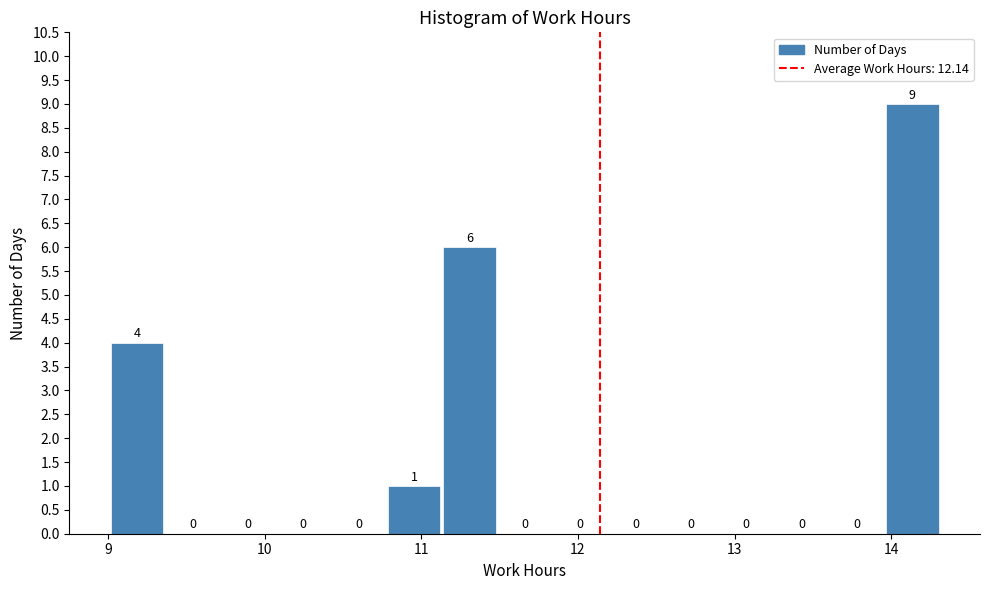

Around what value on the x-axis is the tallest bar? Give the approximate position of its centre, as read against the axis.

14.1